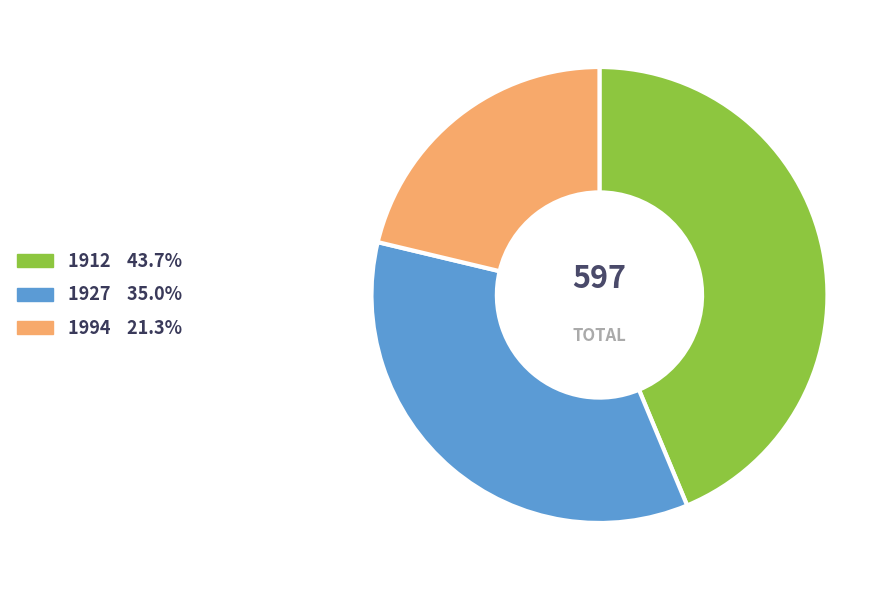

Is the sum of 1927 and 1994 greater than half?

Yes